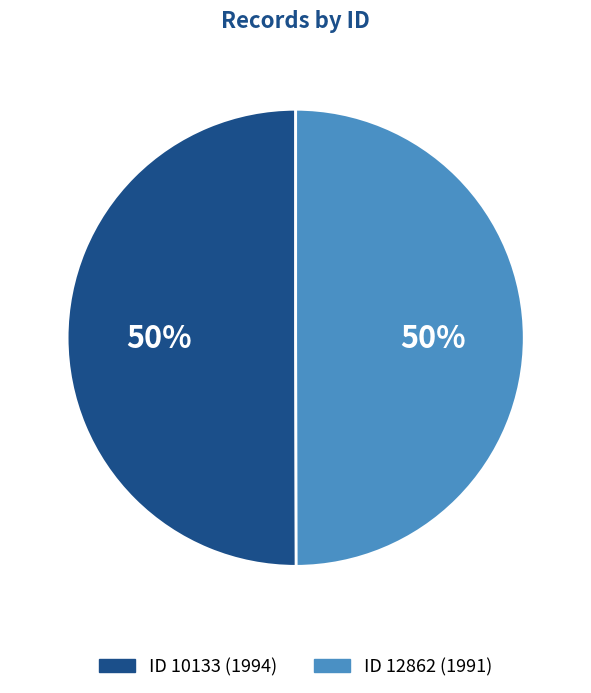

To the nearest percent, what is the average slice percentage?

50%